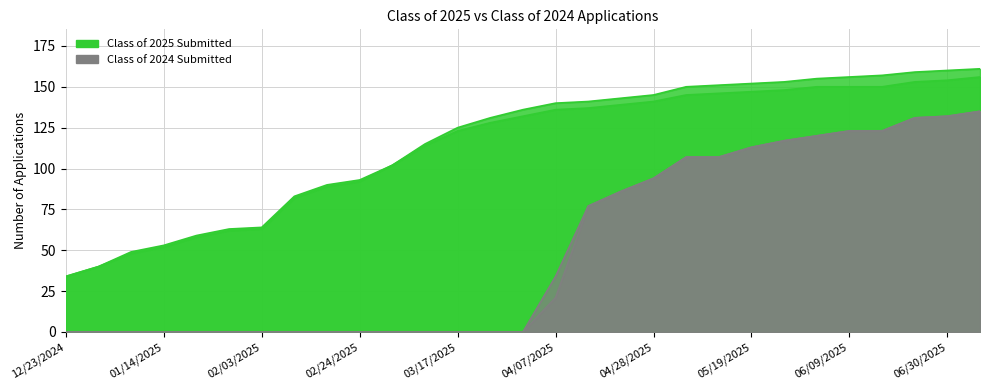

What is the value of the Class of 2025 Completed point at the 4th from the left?

52